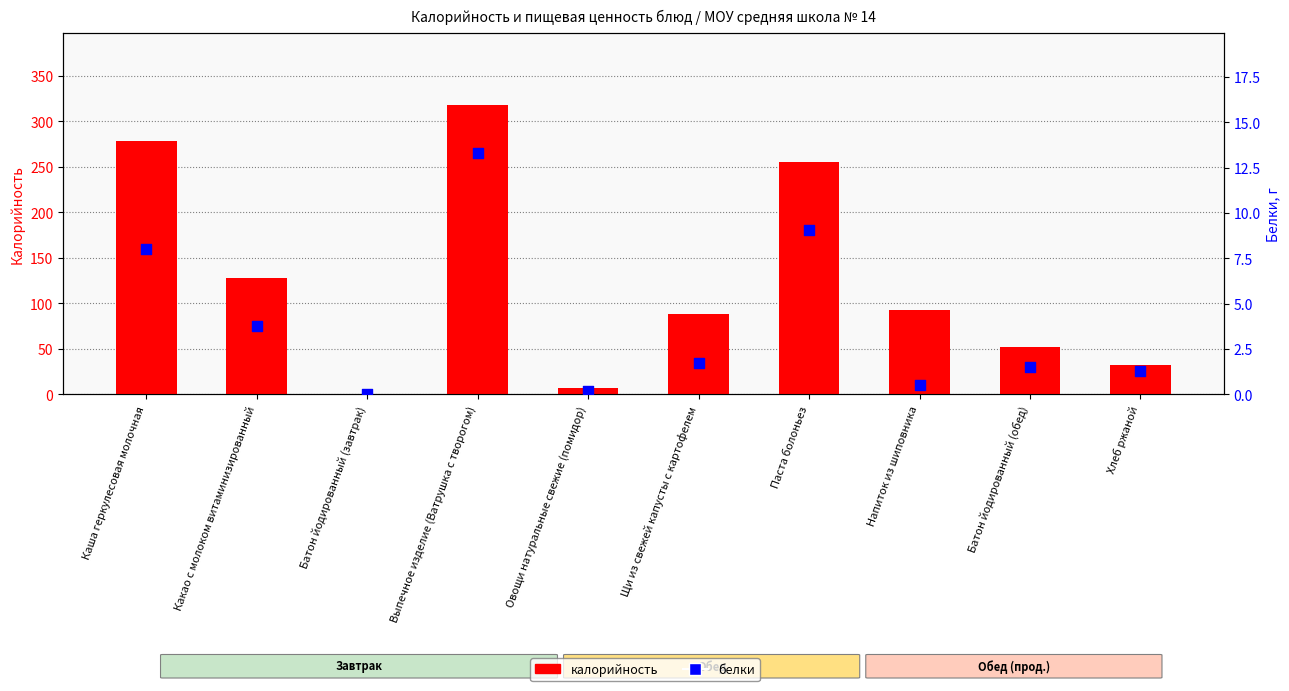

Is the value of калорийность at Выпечное изделие (Ватрушка с творогом) greater than the value of белки at Хлеб ржаной?

Yes